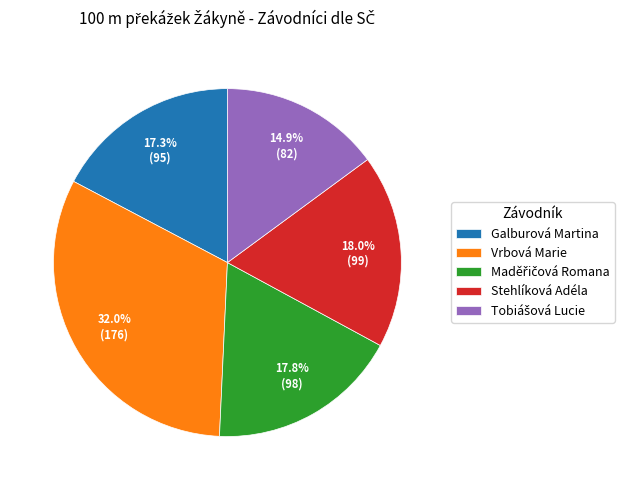

Which slice is the largest?

Vrbová Marie